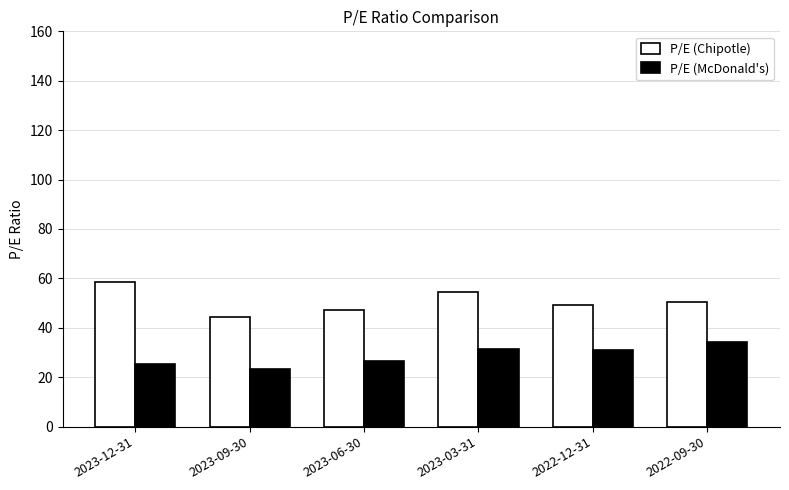

What is the value of the P/E (Chipotle) bar at the 1st from the left?

58.5